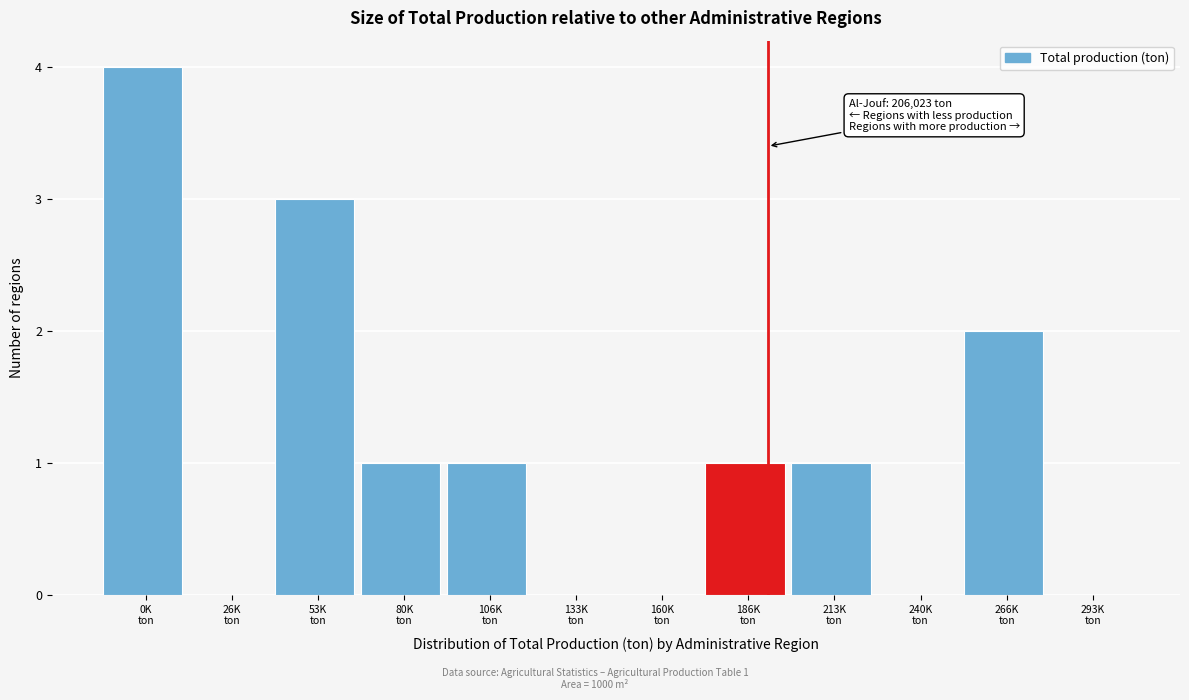

What is the sum of all values?

13